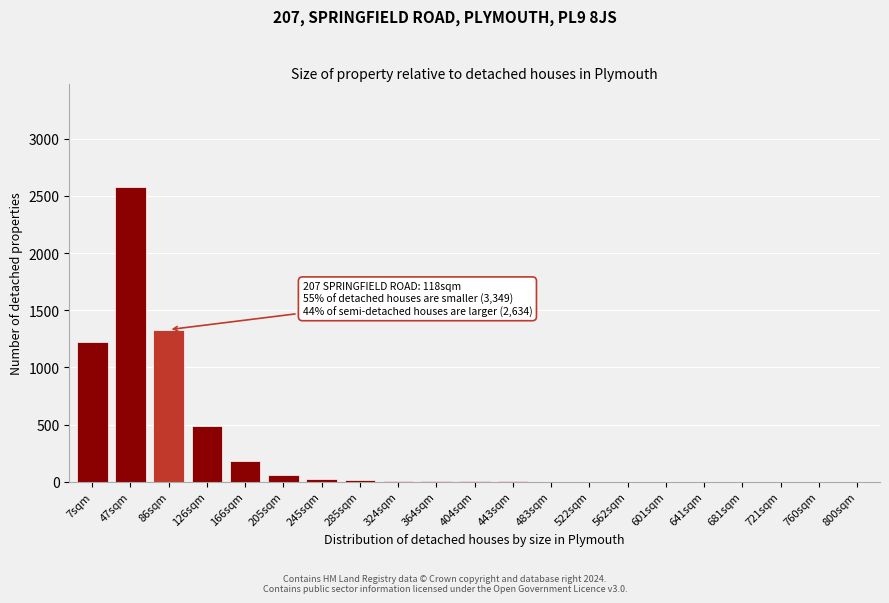

True or false: the data shows 490 at 126sqm.

True